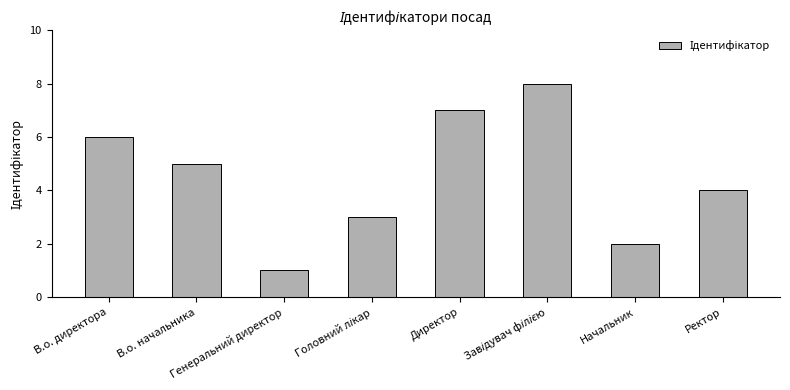

At which category does the chart reach its minimum across all series?

Генеральний директор